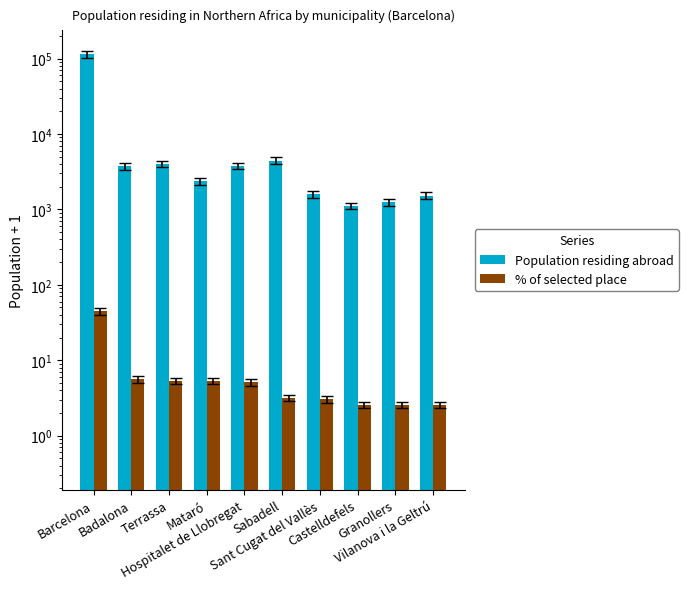

List the labels in order of Population residing abroad value, largest first.

Barcelona, Sabadell, Terrassa, Hospitalet de Llobregat, Badalona, Mataró, Sant Cugat del Vallès, Vilanova i la Geltrú, Granollers, Castelldefels